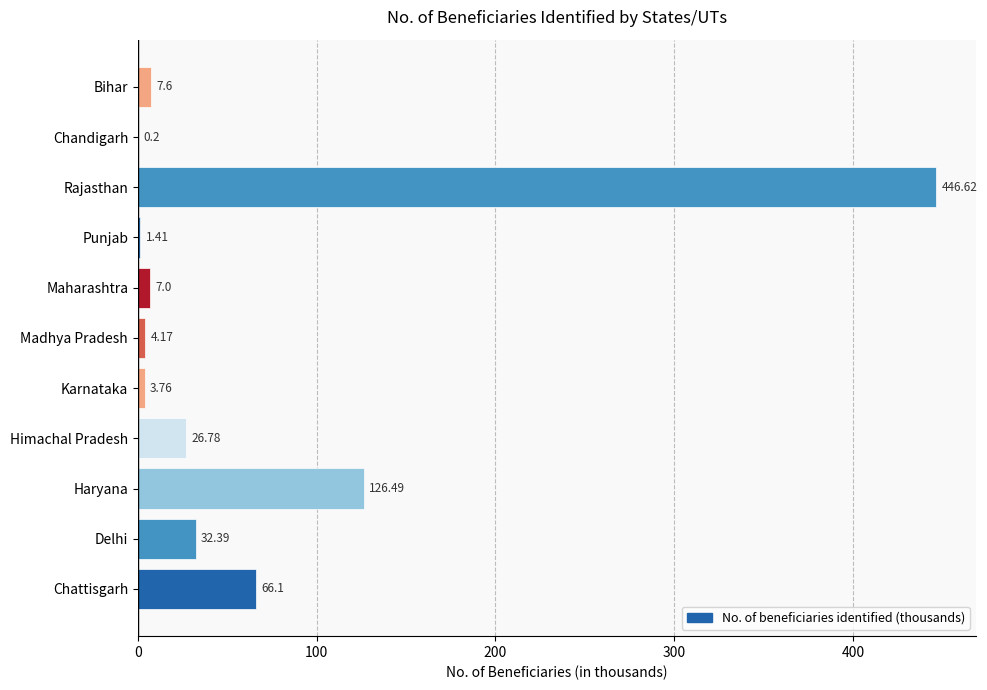

Which label corresponds to the largest value in the chart?

Rajasthan